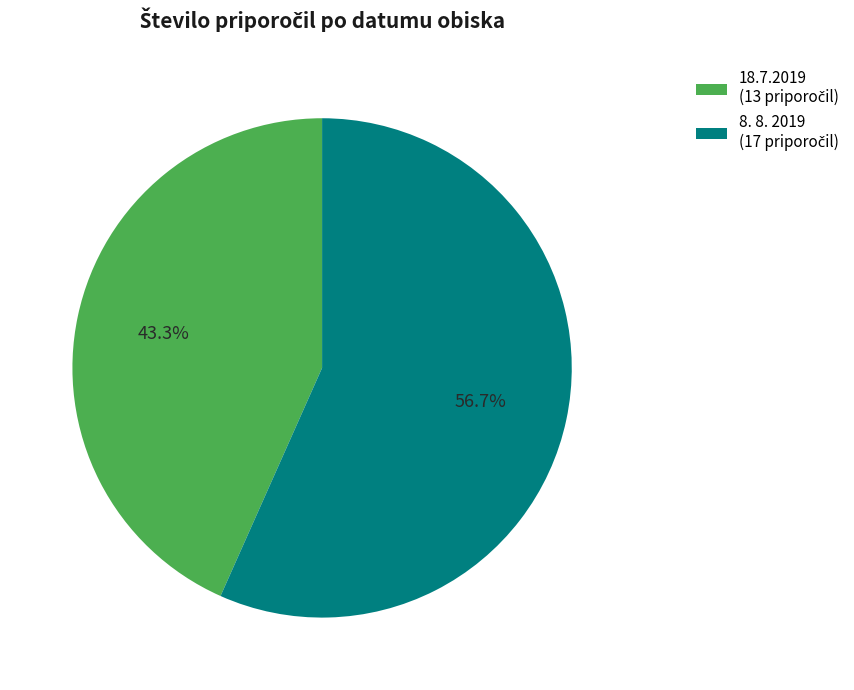

How many segments does this pie chart have?

2